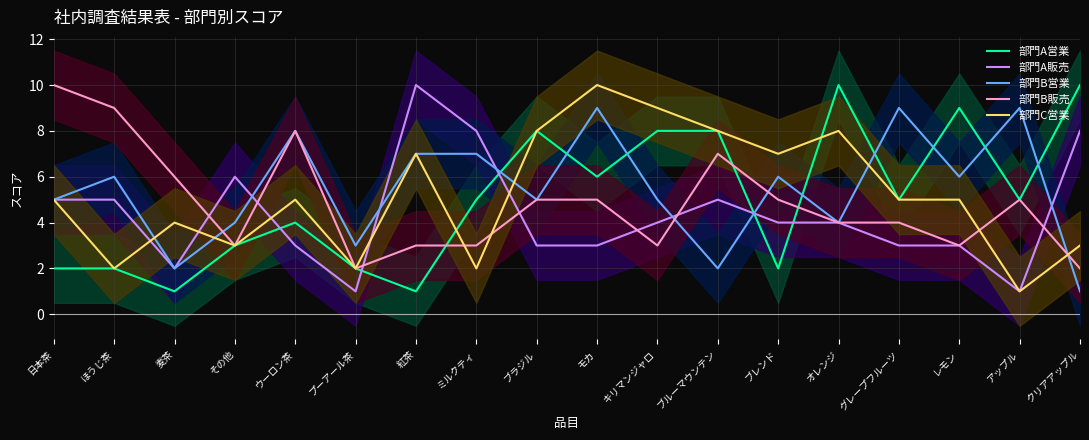

The 部門A販売 series shows 3 at ウーロン茶. True or false?

True